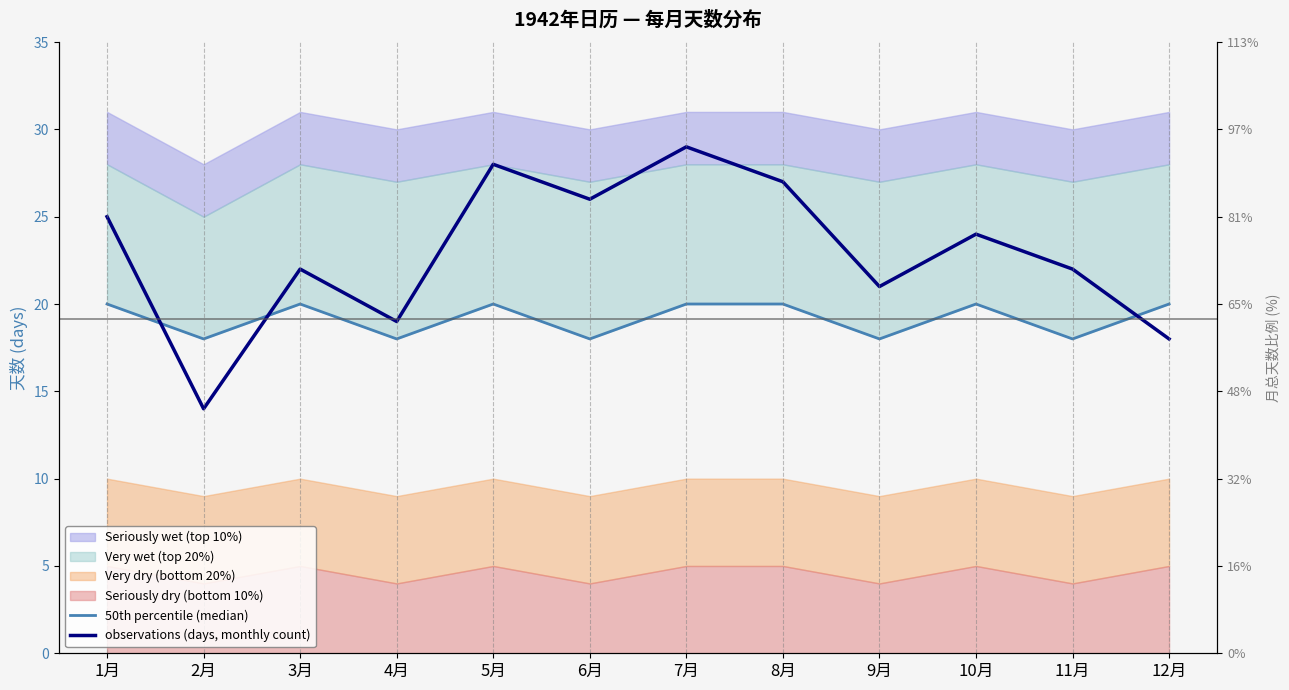

Is it true that observations (days, monthly count) equals 46 at 8月?

False